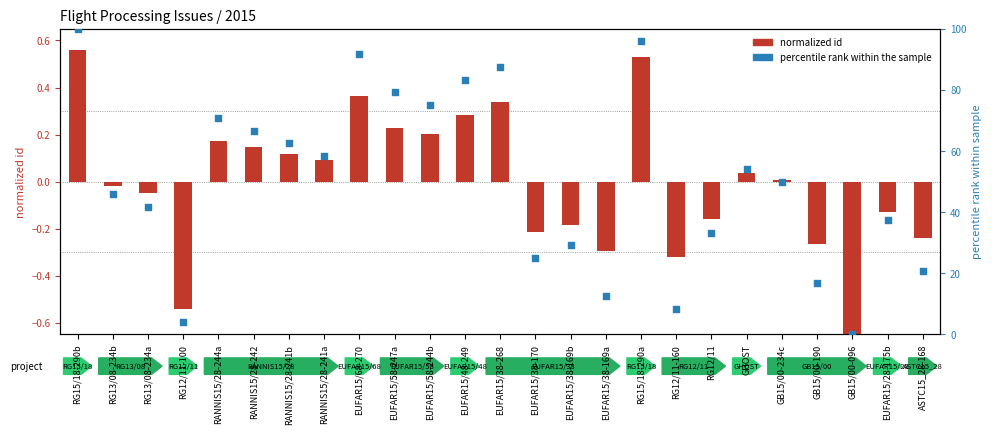

Which series reaches the minimum Y coordinate?

normalized id